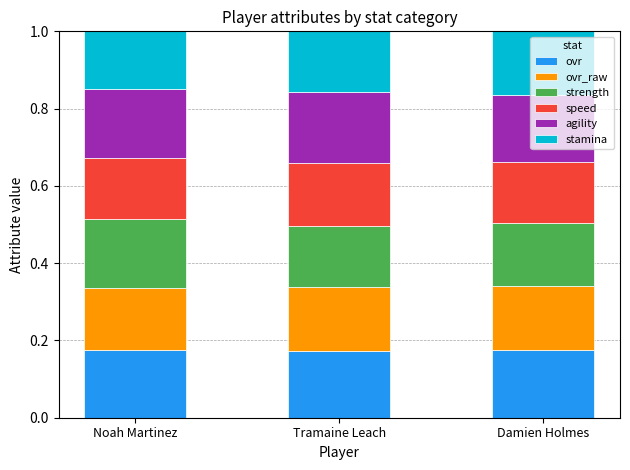

What is the sum of the ovr values at Noah Martinez and Tramaine Leach?

0.3